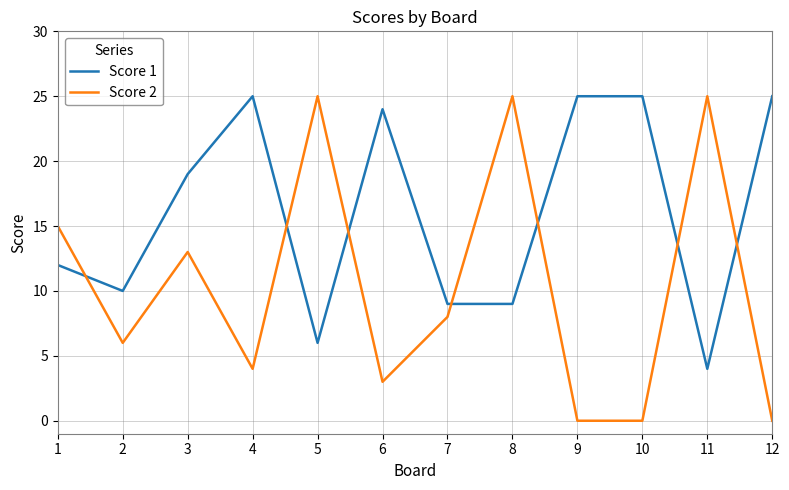

Which series has the largest total across all categories?

Score 1